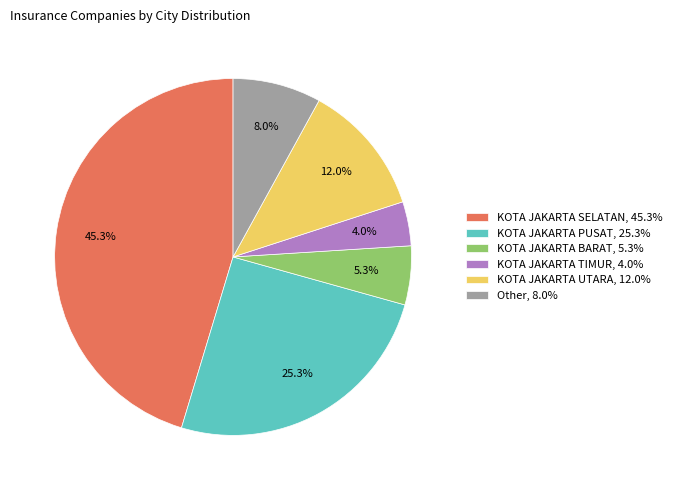

Does KOTA JAKARTA UTARA account for over 50% of the chart?

No